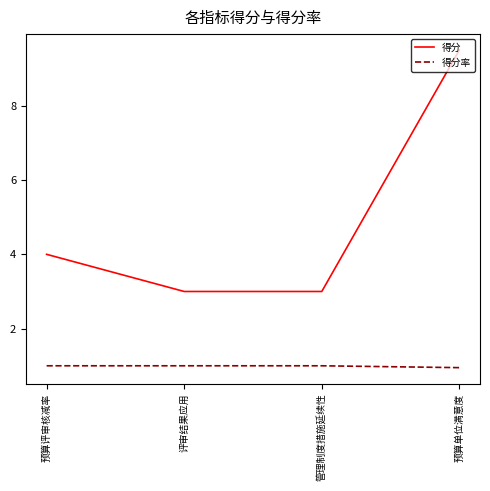

How many lines are shown in the chart?

2